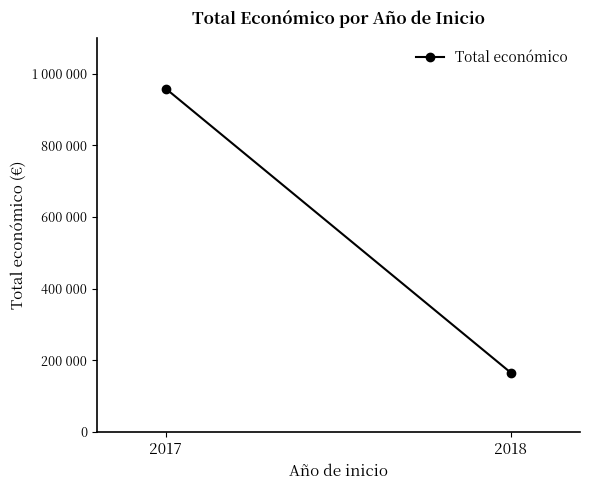

What is the sum of all values?

1123308